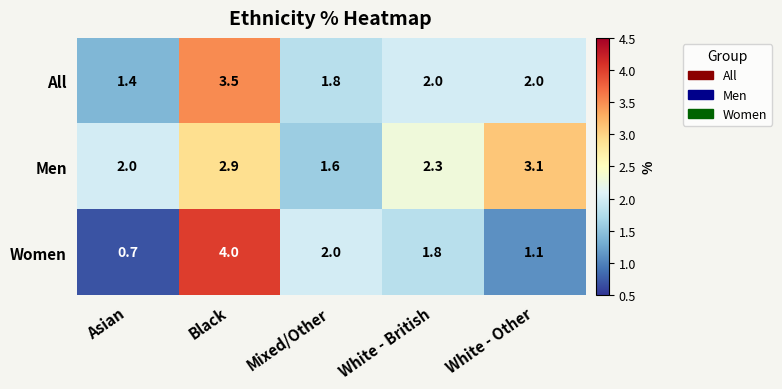

At which label does Men reach its minimum?

Mixed/Other